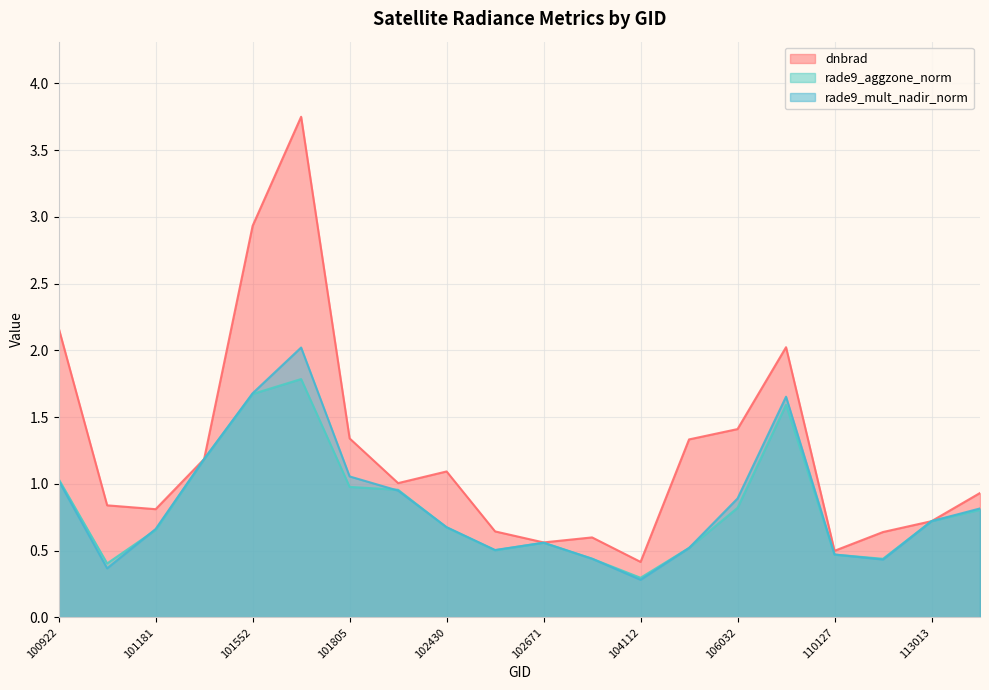

Where is rade9_mult_nadir_norm nearest to the value 1?

100922